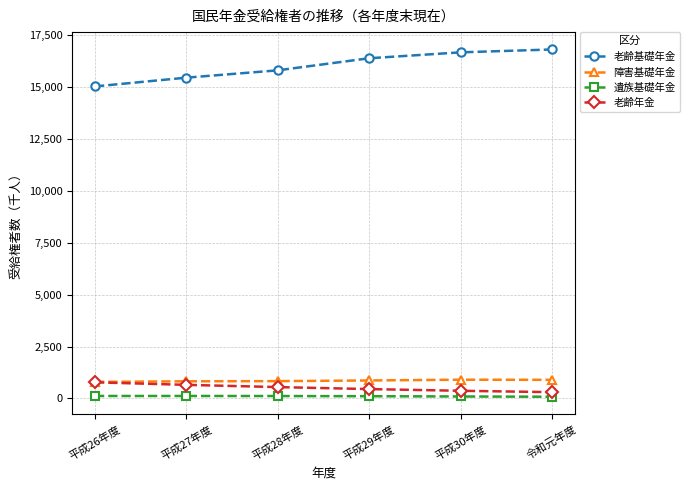

Is it true that 障害基礎年金 equals 895 at 令和元年度?

True